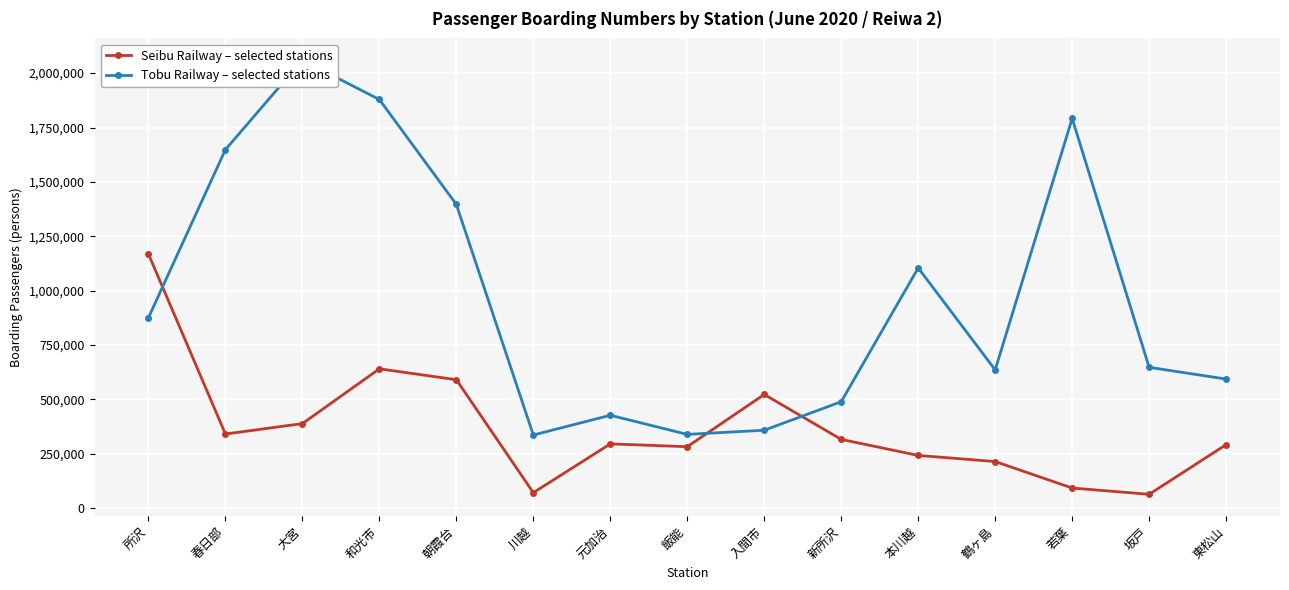

True or false: Seibu Railway – selected stations and Tobu Railway – selected stations intersect in this chart.

True